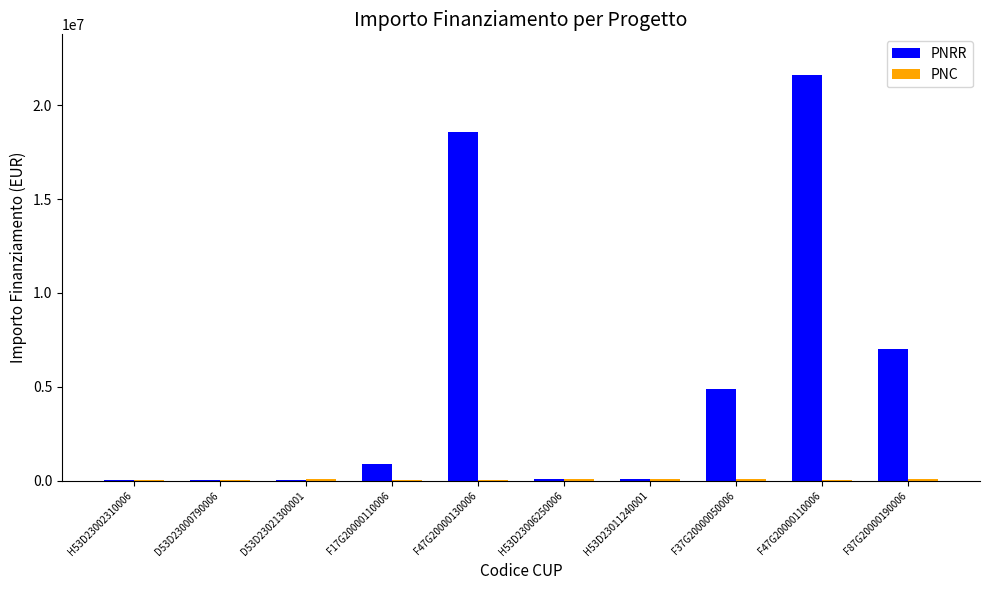

Count the number of categories in the chart.

10